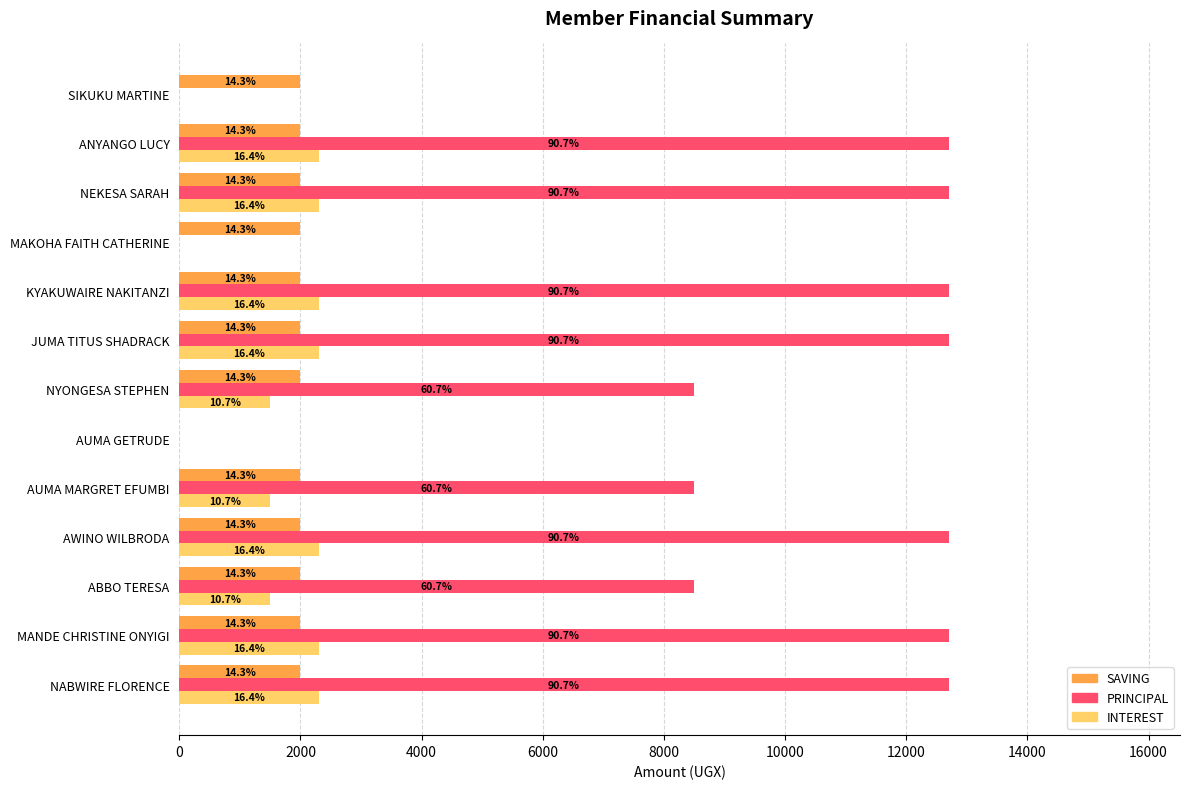

What is the value of the PRINCIPAL bar at the 2nd from the left?

12700